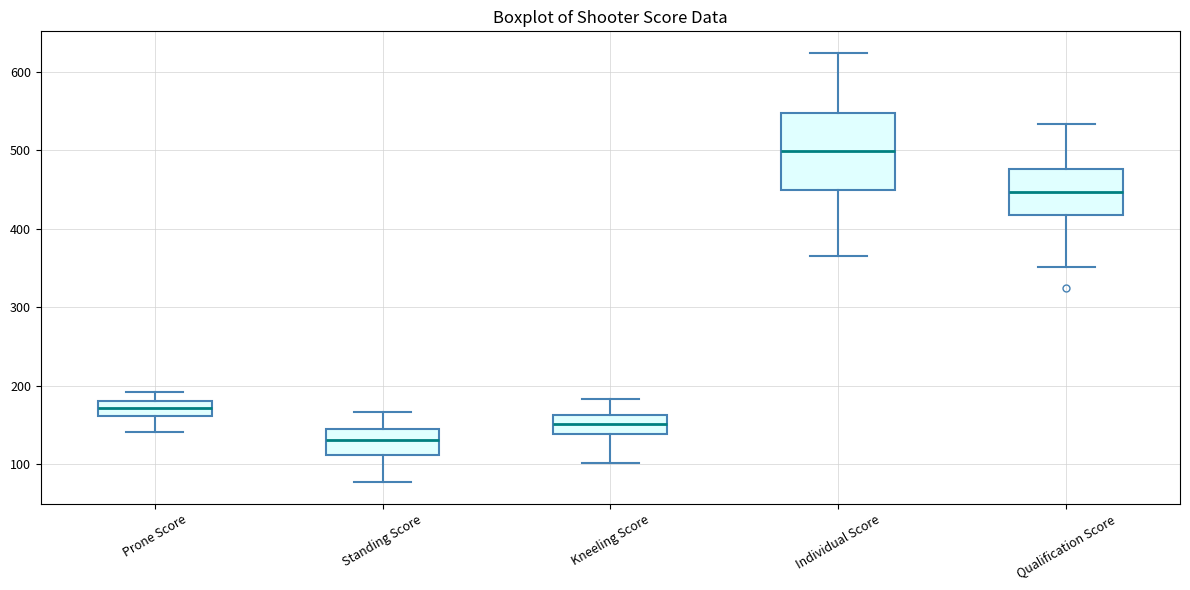

Which box has the lowest median line?

Standing Score